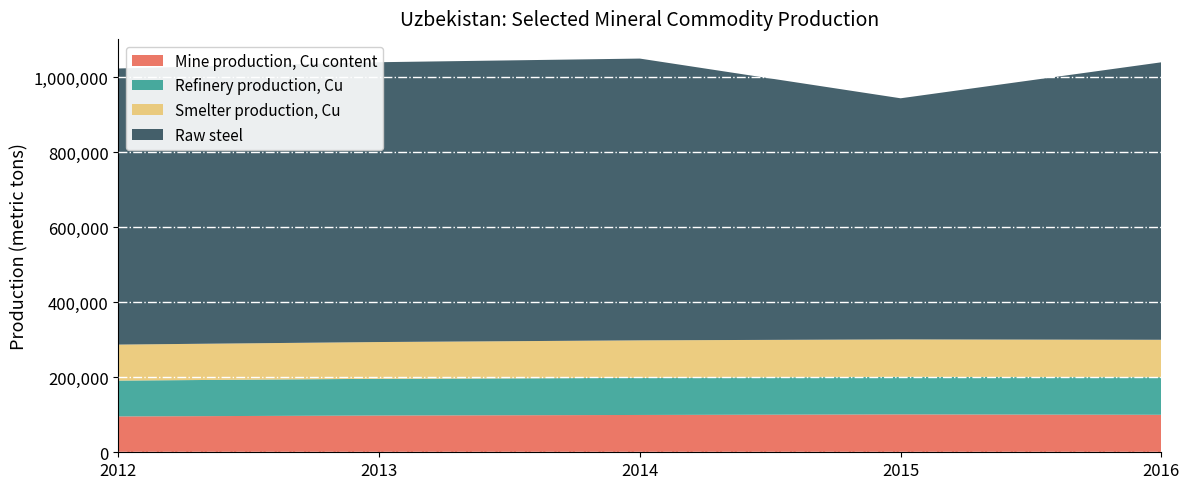

Reading left to right, what are all the values shown in this chart?

Mine production, Cu content: 2012=95600	2013=98000	2014=99500	2015=101000	2016=100000
Refinery production, Cu: 2012=95600	2013=98000	2014=99000	2015=100000	2016=100000
Smelter production, Cu: 2012=96000	2013=98000	2014=100000	2015=100000	2016=100000
Raw steel: 2012=736300	2013=746200	2014=751400	2015=643000	2016=740000